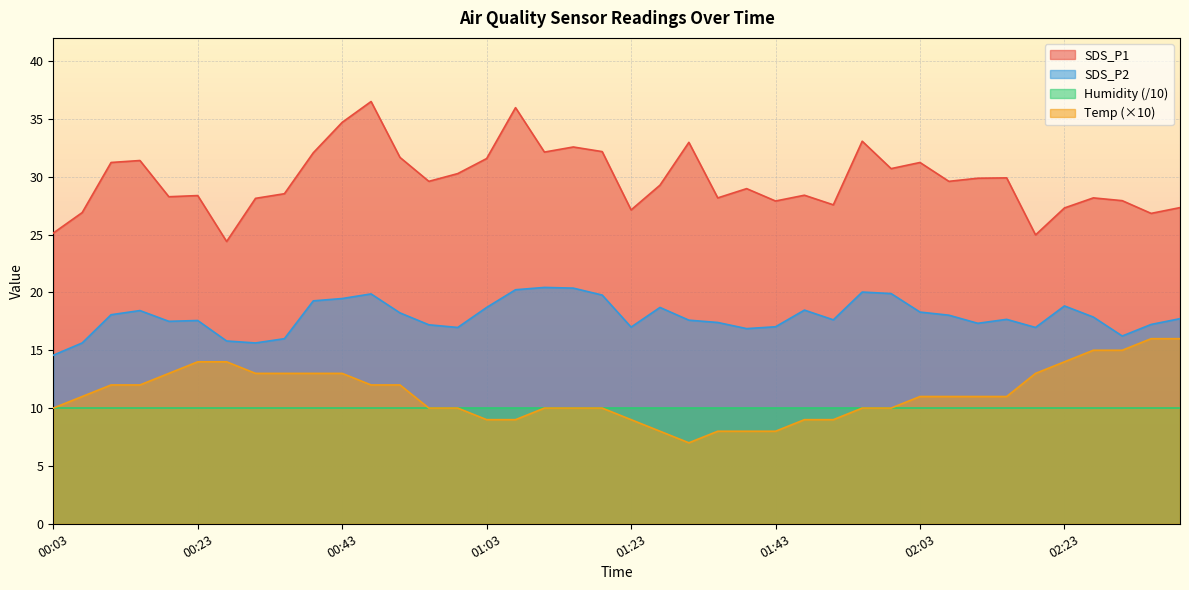

What is the difference between the second highest and second lowest values in the SDS_P1 series?

11.0